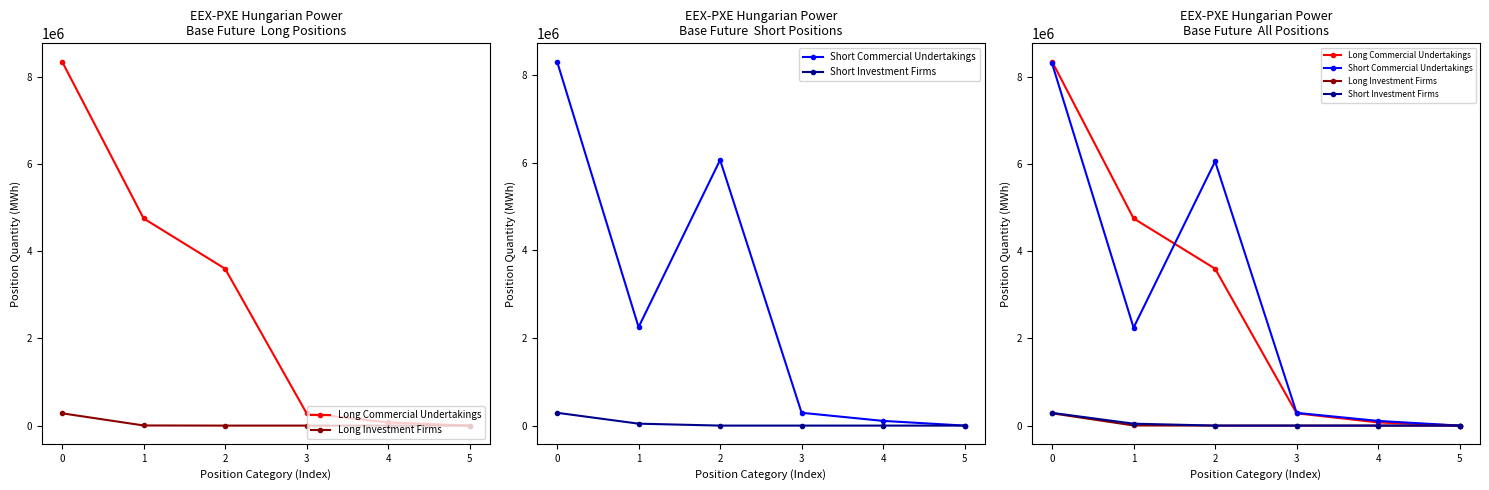

What is the difference between the Short Investment Firms values at 1 and 0?

248386